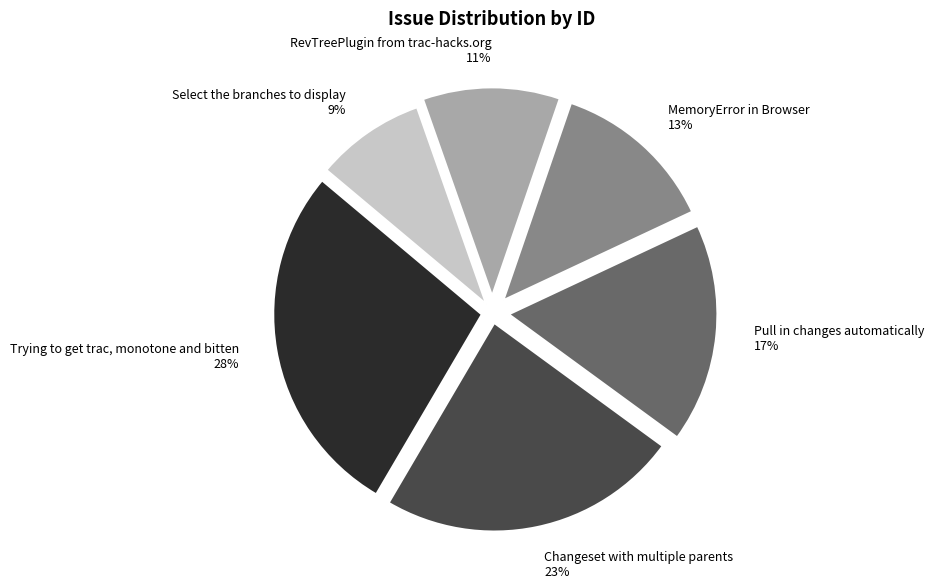

Is there any slice that represents more than half of the pie?

No